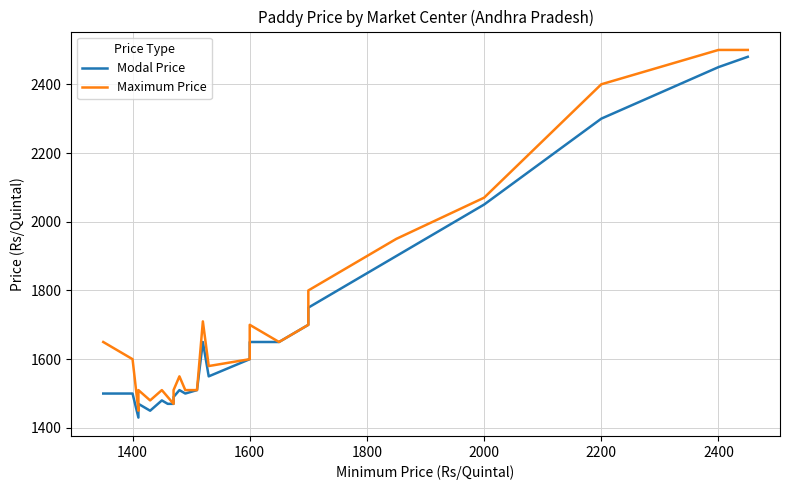

How many lines are shown in the chart?

2